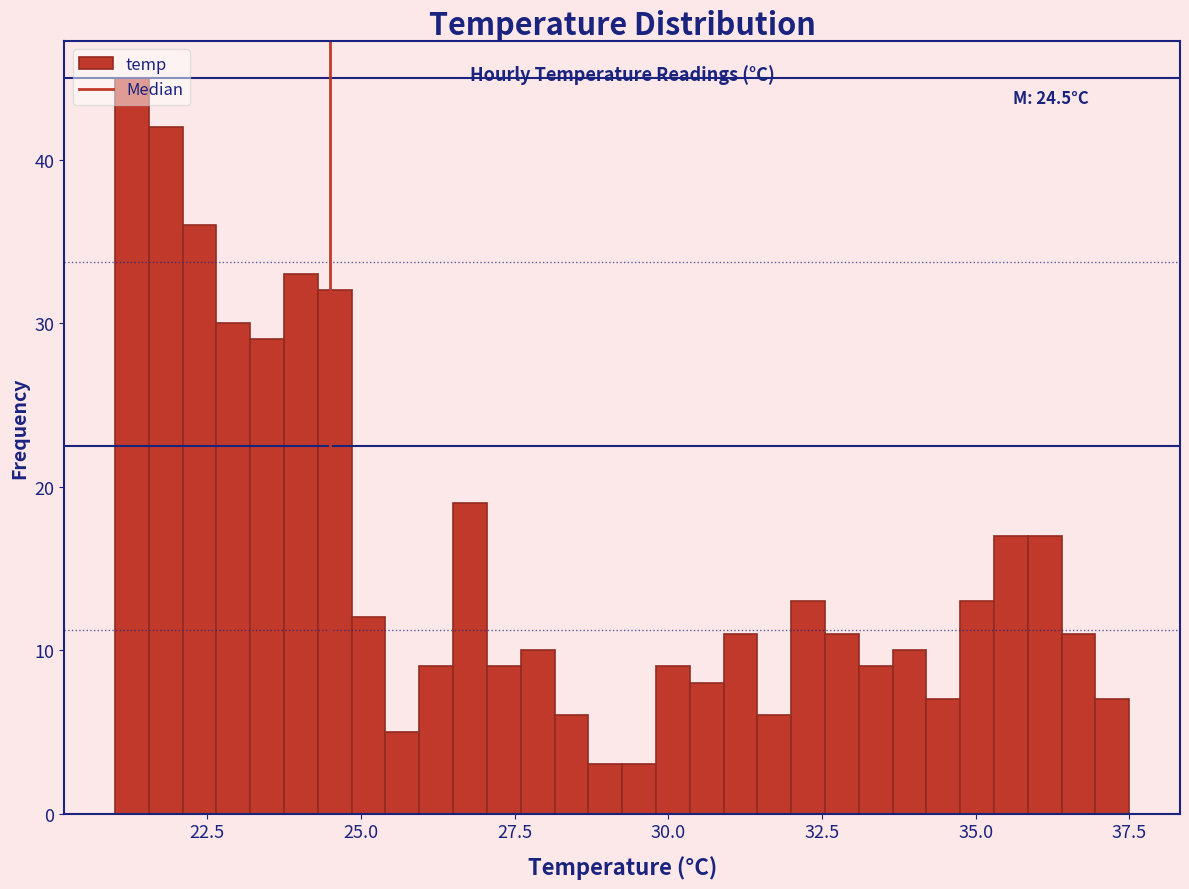

Around what value on the x-axis is the tallest bar? Give the approximate position of its centre, as read against the axis.

21.5